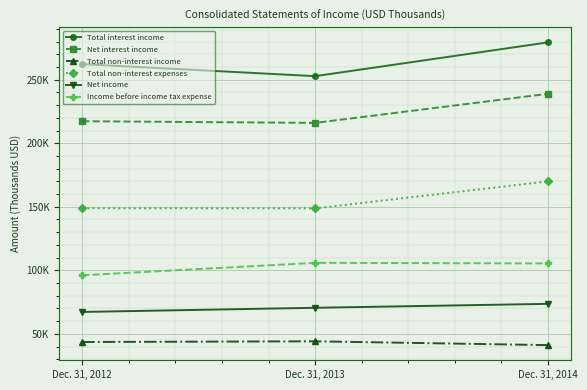

What are all the series names shown in the legend?

Total interest income, Net interest income, Total non-interest income, Total non-interest expenses, Net income, Income before income tax expense